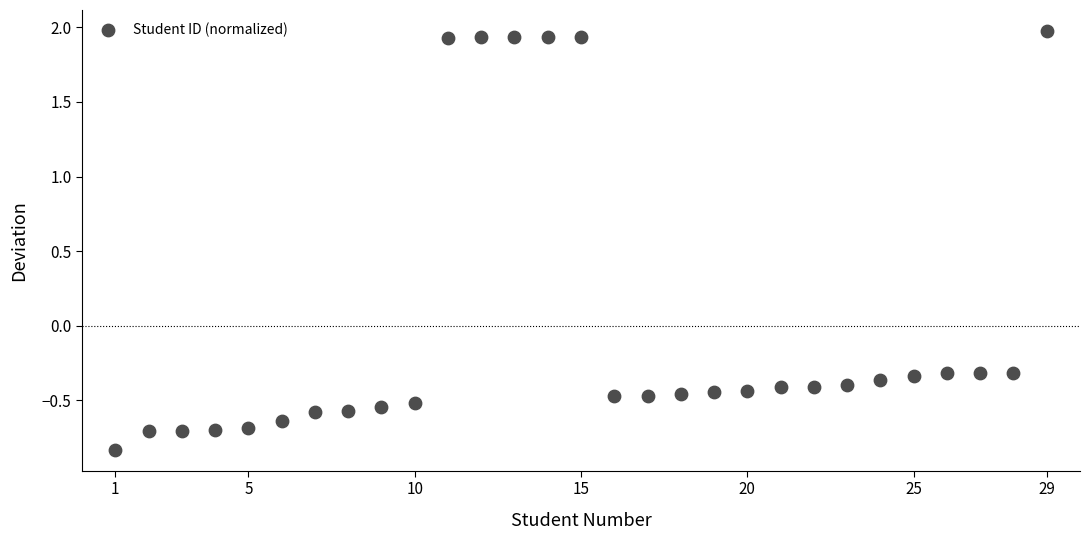

What is the range of X values (max minus min)?

28.0